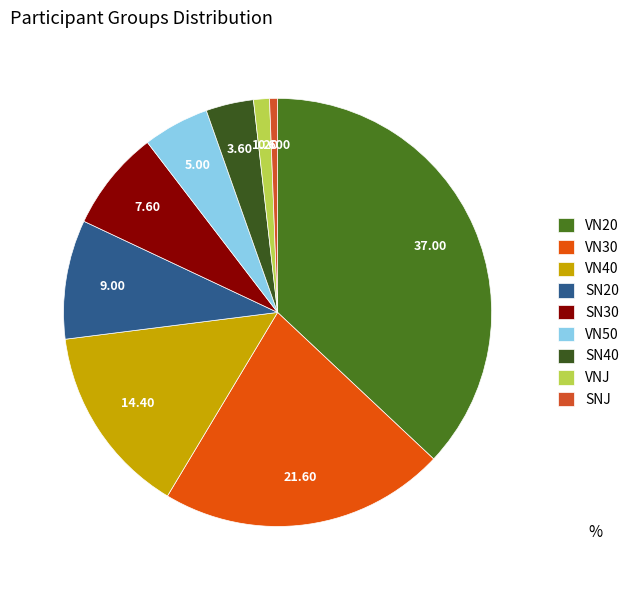

Which slice is the largest?

VN20